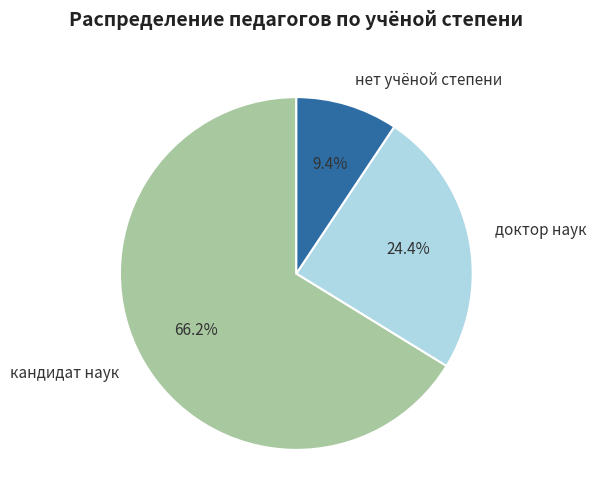

Do кандидат наук and доктор наук together represent more than half of the pie?

Yes